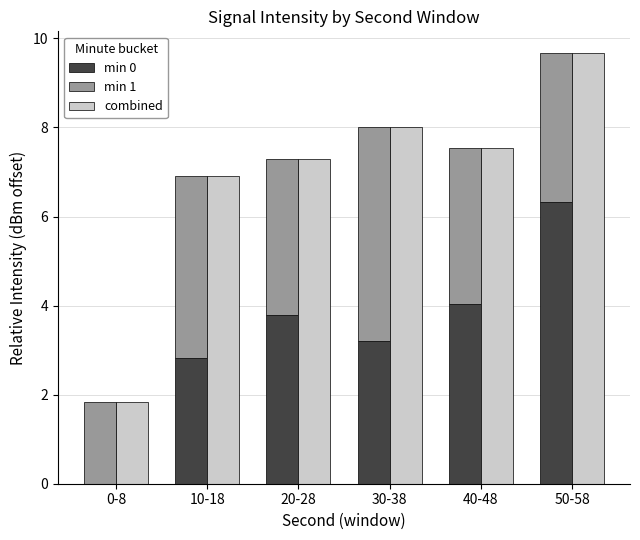

How many values in the combined series are below 7?

2